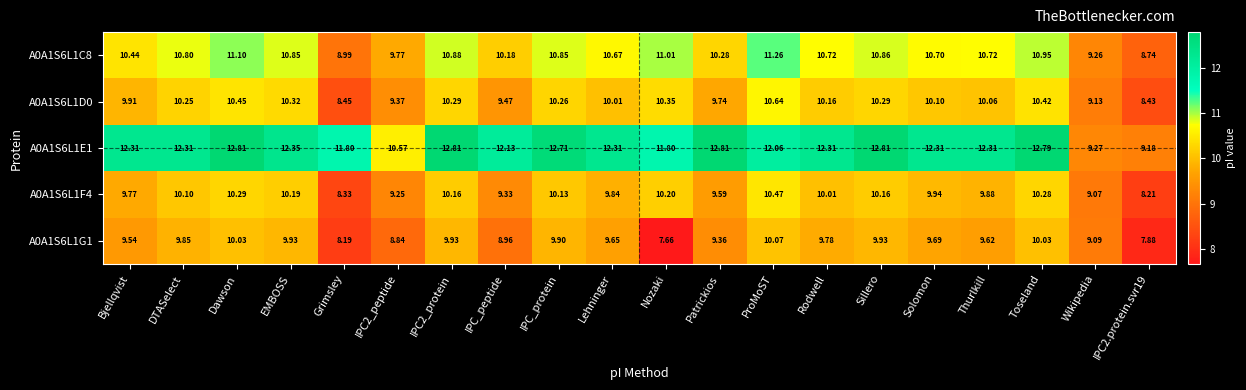

At which label is A0A1S6L1F4 closest to 9?

Wikipedia